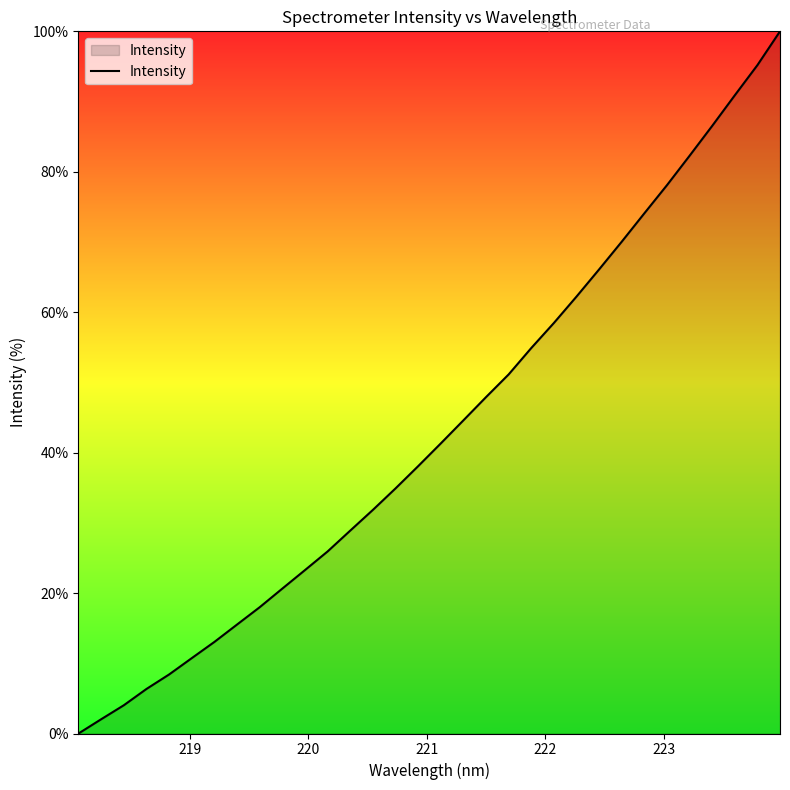

What is the maximum value shown in the chart?

100.0